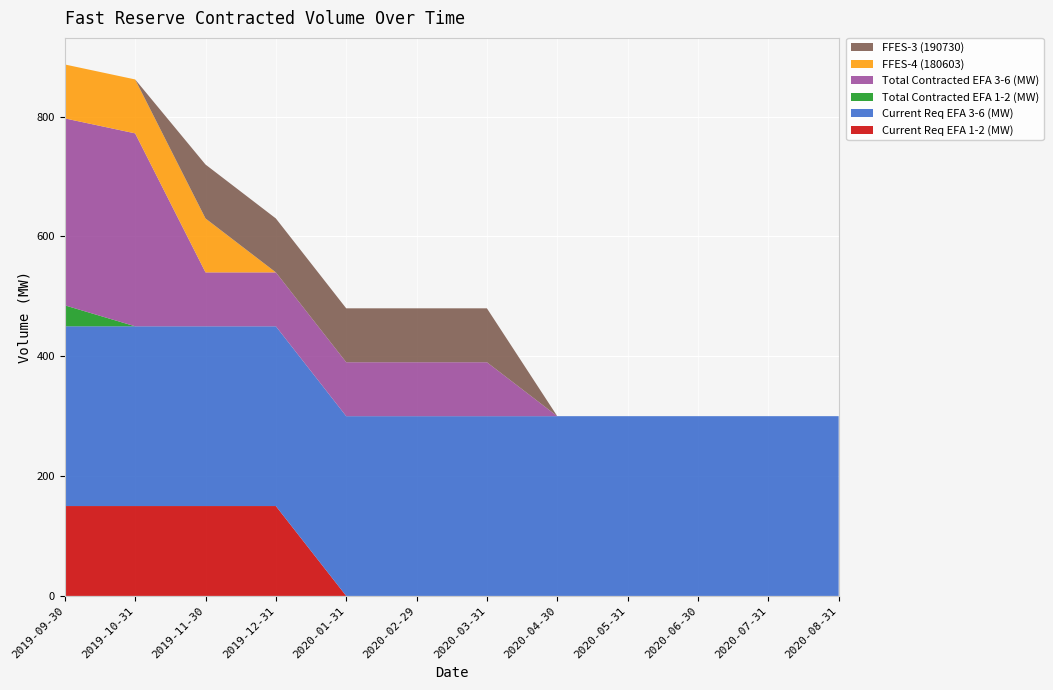

Reading right to left, list all the values displayed in this chart.

Current Req EFA 1-2 (MW): 2020-08-31=0	2020-07-31=0	2020-06-30=0	2020-05-31=0	2020-04-30=0	2020-03-31=0	2020-02-29=0	2020-01-31=0	2019-12-31=150	2019-11-30=150	2019-10-31=150	2019-09-30=150
Current Req EFA 3-6 (MW): 2020-08-31=300	2020-07-31=300	2020-06-30=300	2020-05-31=300	2020-04-30=300	2020-03-31=300	2020-02-29=300	2020-01-31=300	2019-12-31=300	2019-11-30=300	2019-10-31=300	2019-09-30=300
Total Contracted EFA 1-2 (MW): 2020-08-31=0	2020-07-31=0	2020-06-30=0	2020-05-31=0	2020-04-30=0	2020-03-31=0	2020-02-29=0	2020-01-31=0	2019-12-31=0	2019-11-30=0	2019-10-31=0	2019-09-30=35
Total Contracted EFA 3-6 (MW): 2020-08-31=0	2020-07-31=0	2020-06-30=0	2020-05-31=0	2020-04-30=0	2020-03-31=90	2020-02-29=90	2020-01-31=90	2019-12-31=90	2019-11-30=90	2019-10-31=322	2019-09-30=312
FFES-4 (180603): 2020-08-31=0	2020-07-31=0	2020-06-30=0	2020-05-31=0	2020-04-30=0	2020-03-31=0	2020-02-29=0	2020-01-31=0	2019-12-31=0	2019-11-30=90	2019-10-31=90	2019-09-30=90
FFES-3 (190730): 2020-08-31=0	2020-07-31=0	2020-06-30=0	2020-05-31=0	2020-04-30=0	2020-03-31=90	2020-02-29=90	2020-01-31=90	2019-12-31=90	2019-11-30=90	2019-10-31=0	2019-09-30=0